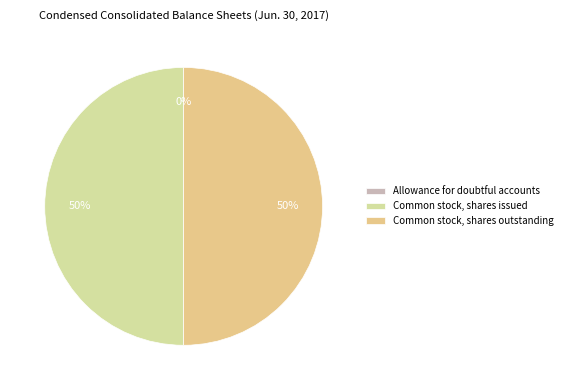

What is the largest slice in the pie chart?

Common stock, shares issued